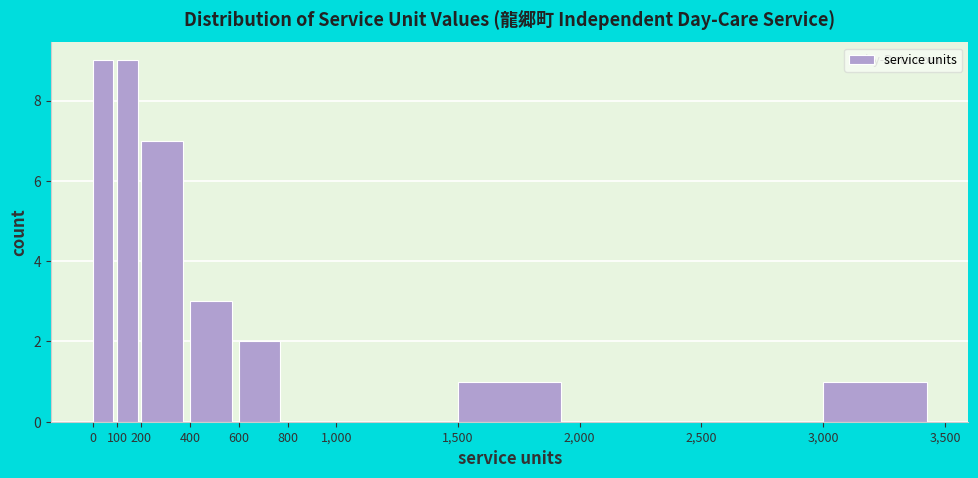

What is the height of the bar covering 200 to 400 on the x-axis? The values are not printed on the chart, so give them approximately, as read against the axis.

7